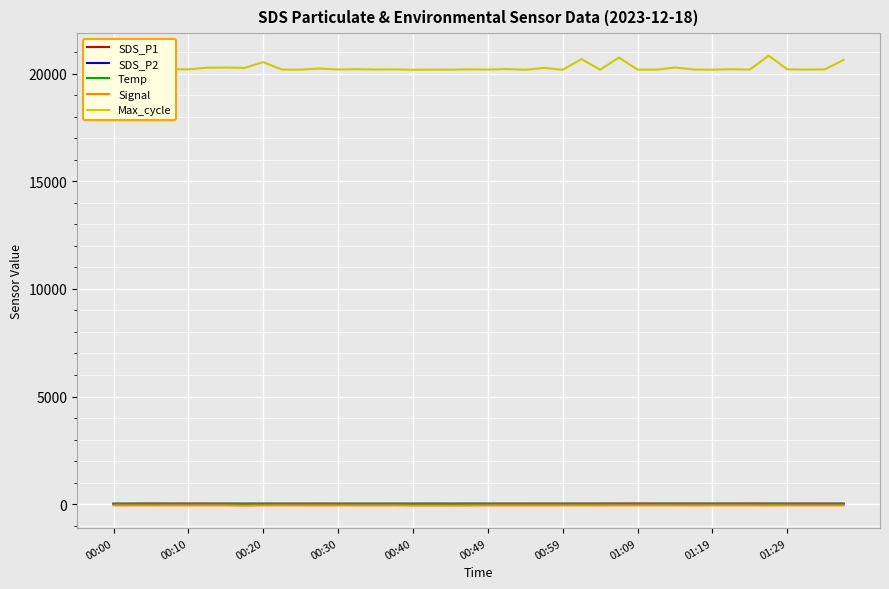

Which series has the largest range (max minus min)?

Max_cycle